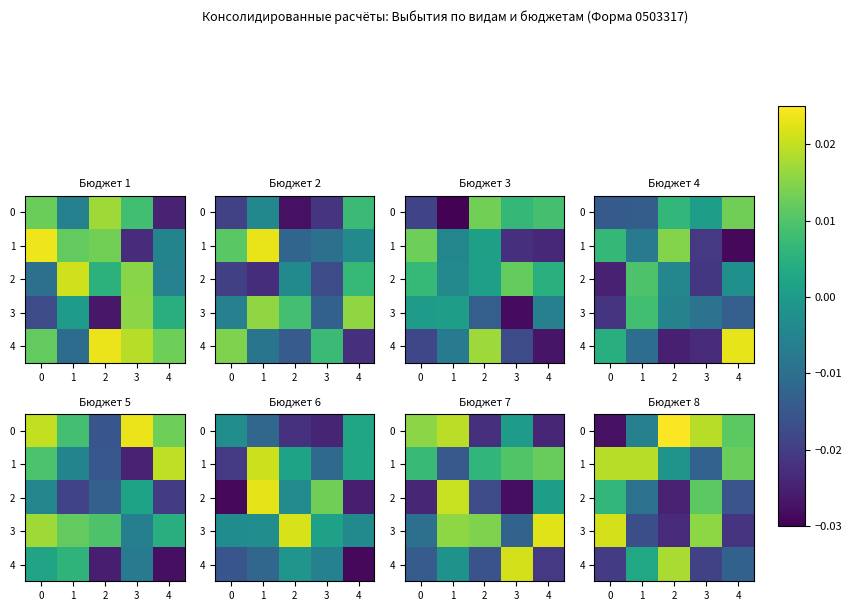

The 3 series shows -0.0 at 2. True or false?

True